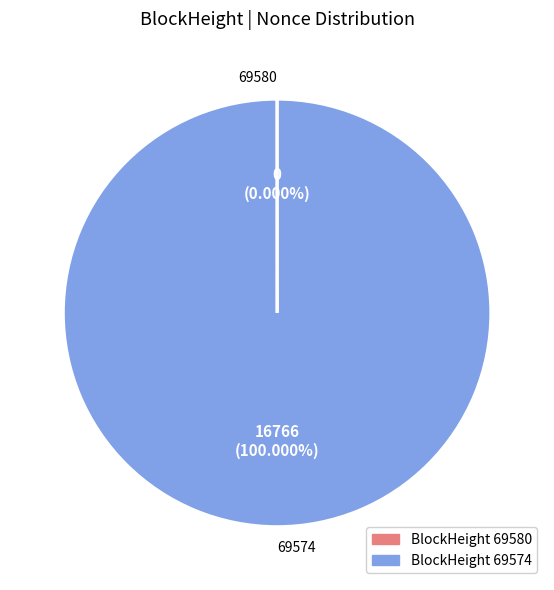

Which slice represents more than half of the pie?

69574